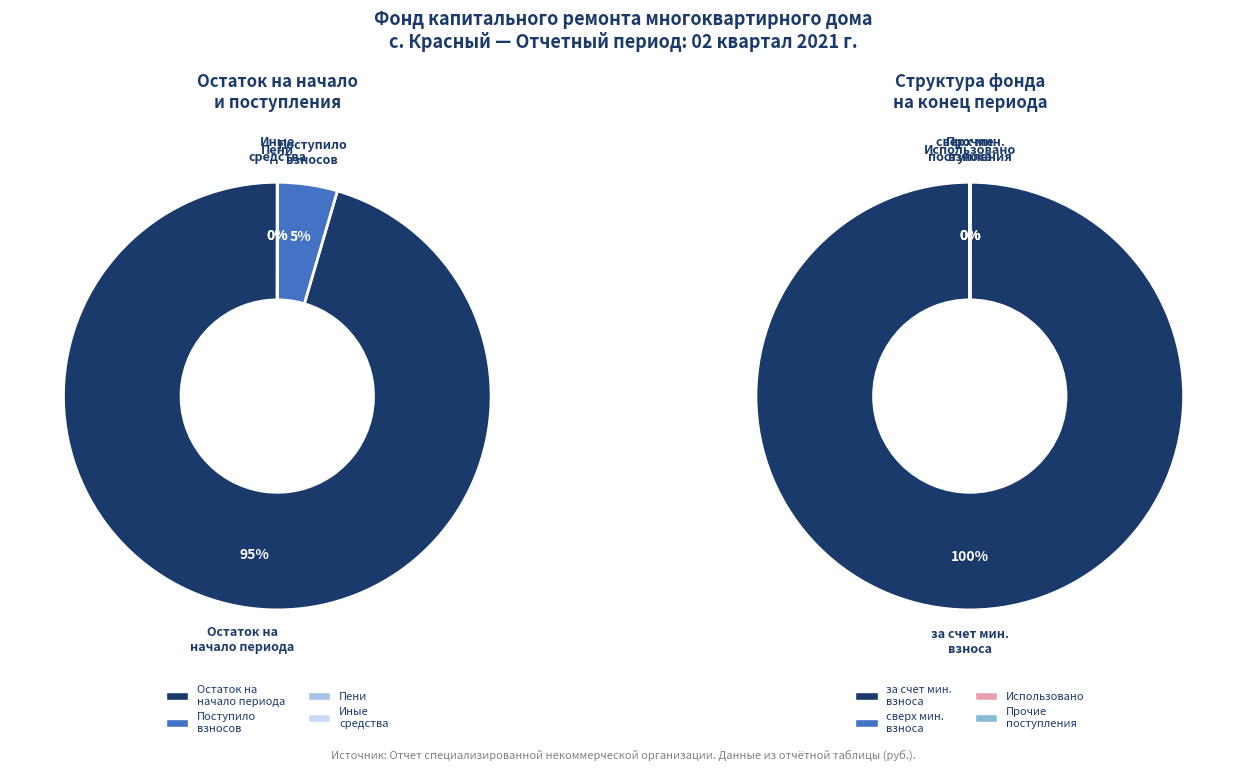

To the nearest percent, what percentage of the pie is за счет минимального взноса?

100%